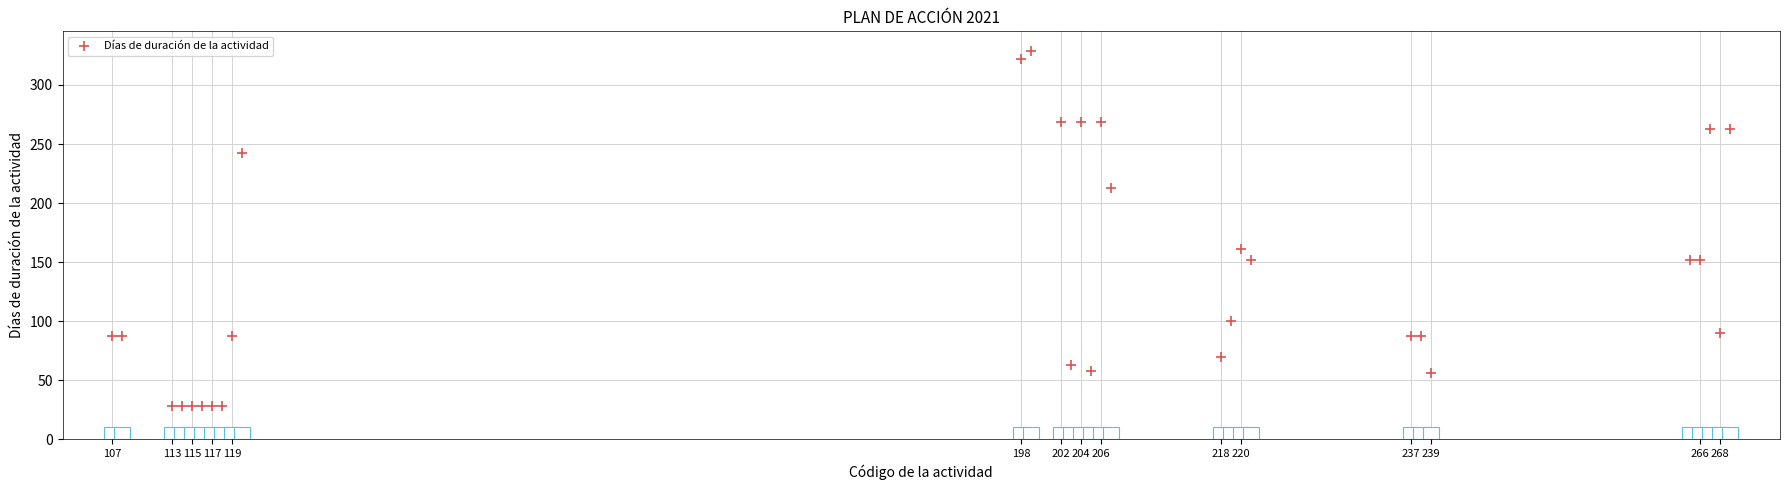

What Y value in the scatter plot is closest to 178?

161